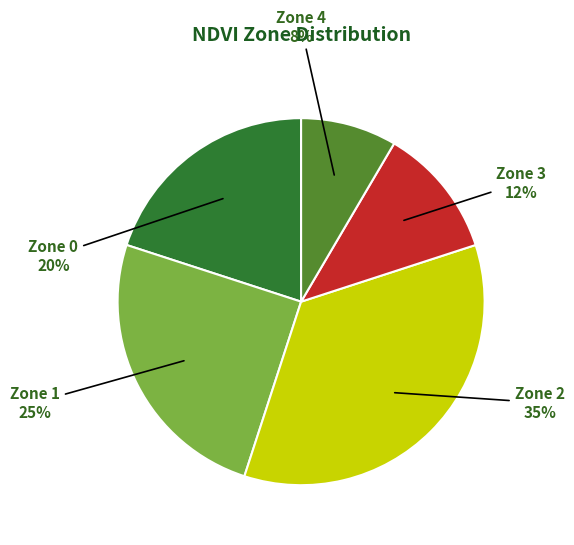

How many slices are in this pie chart?

5